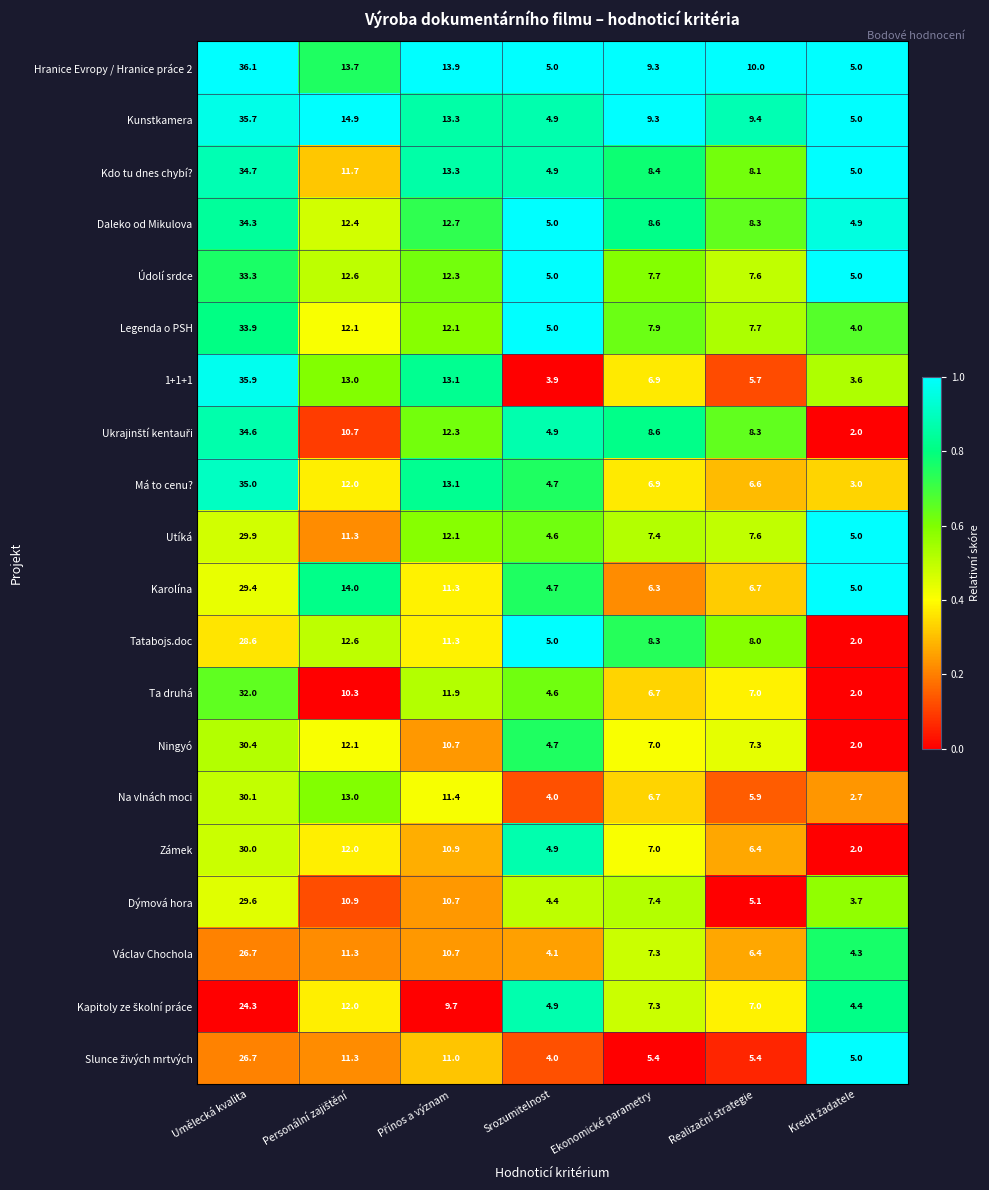

At which category is the sum across all series the highest?

Umělecká kvalita